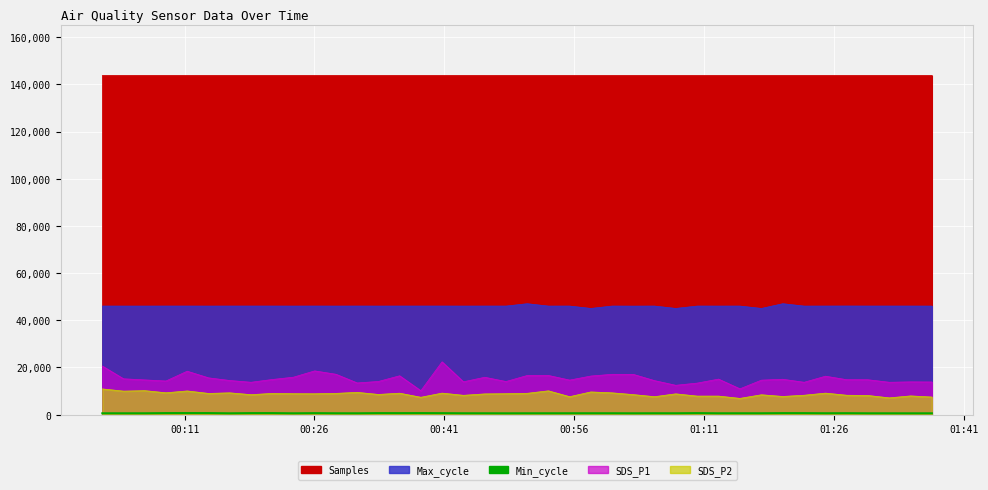

At how many categories does at least one series exceed 90745?

40